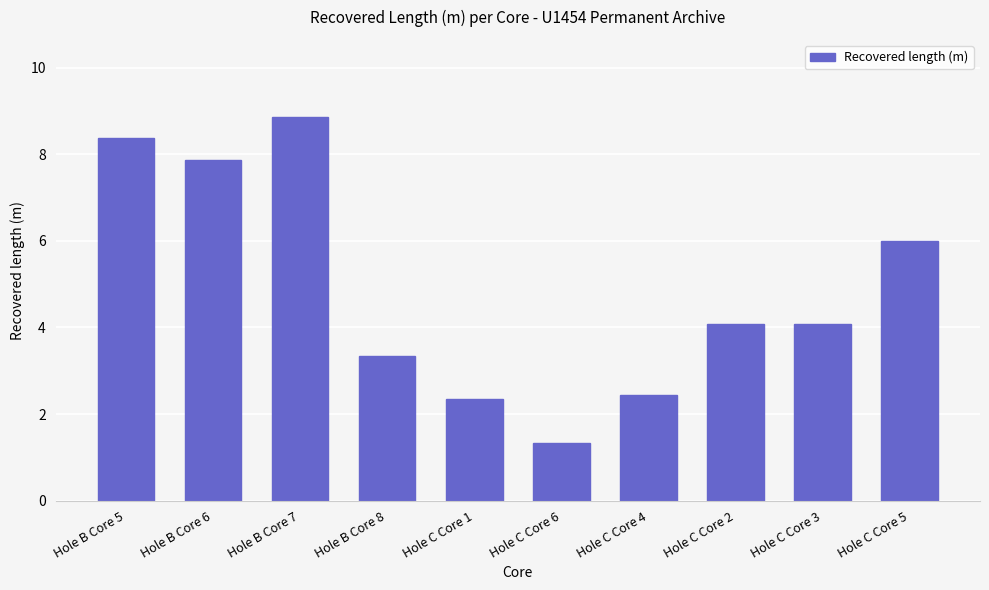

Reading left to right, list all the values displayed in this chart.

Hole B Core 5=8.4	Hole B Core 6=7.9	Hole B Core 7=8.9	Hole B Core 8=3.3	Hole C Core 1=2.3	Hole C Core 6=1.3	Hole C Core 4=2.4	Hole C Core 2=4.1	Hole C Core 3=4.1	Hole C Core 5=6.0